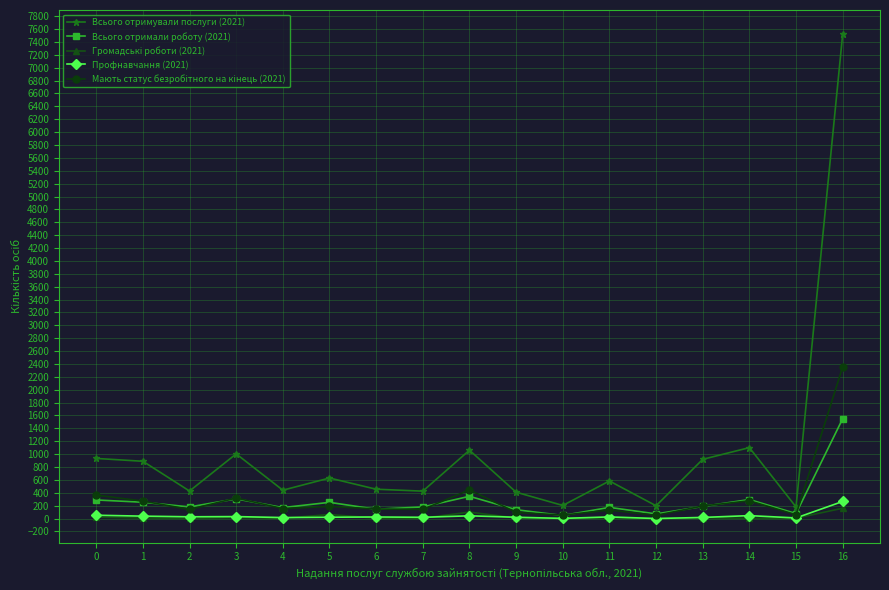

Is this an area chart (filled region under the line)?

No